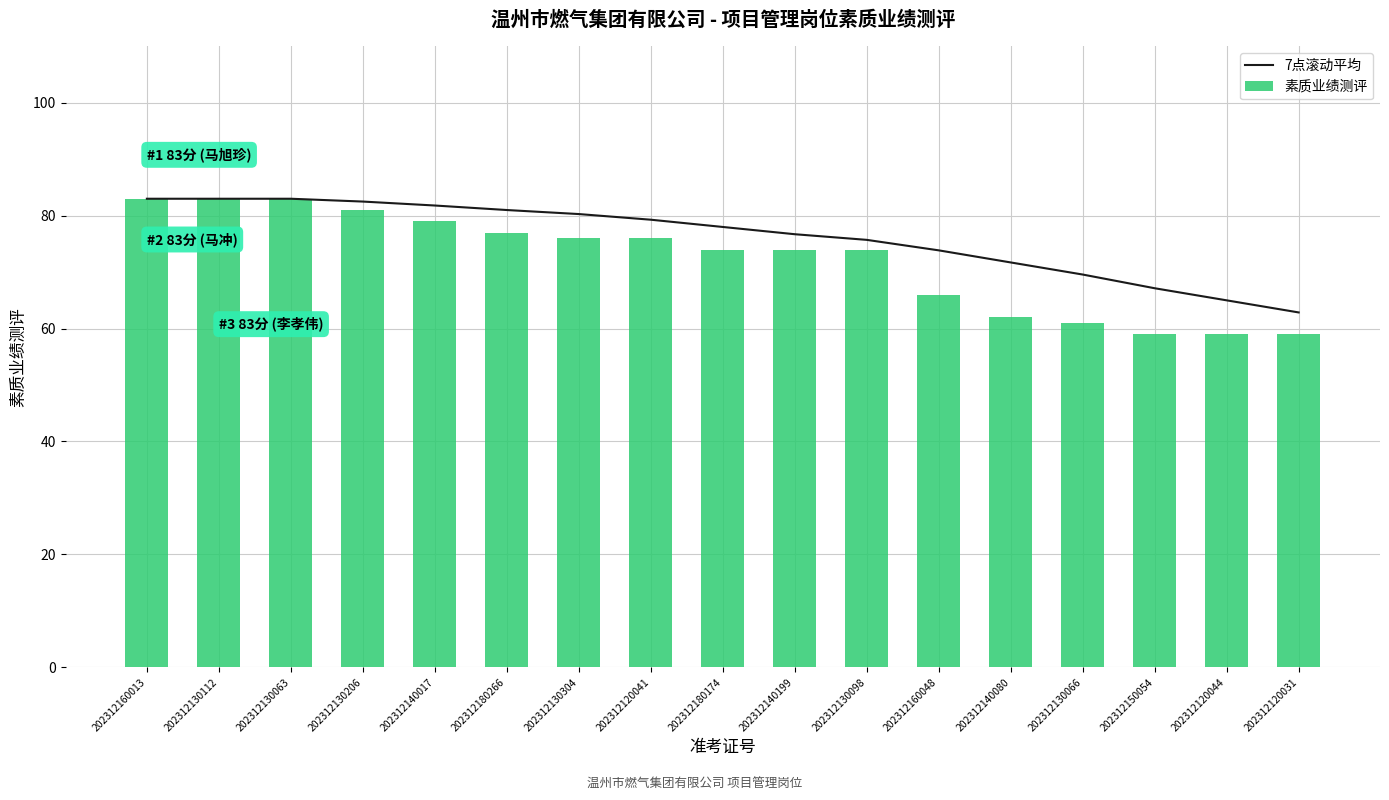

Which has a higher value, 202312130098 or 202312120041?

202312120041